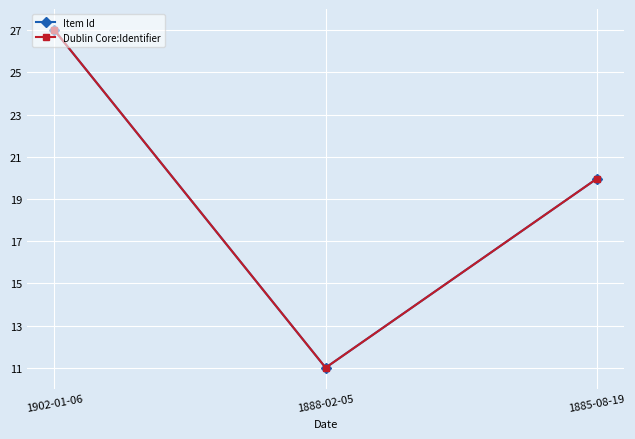

Does the chart display data point markers on the line(s)?

Yes